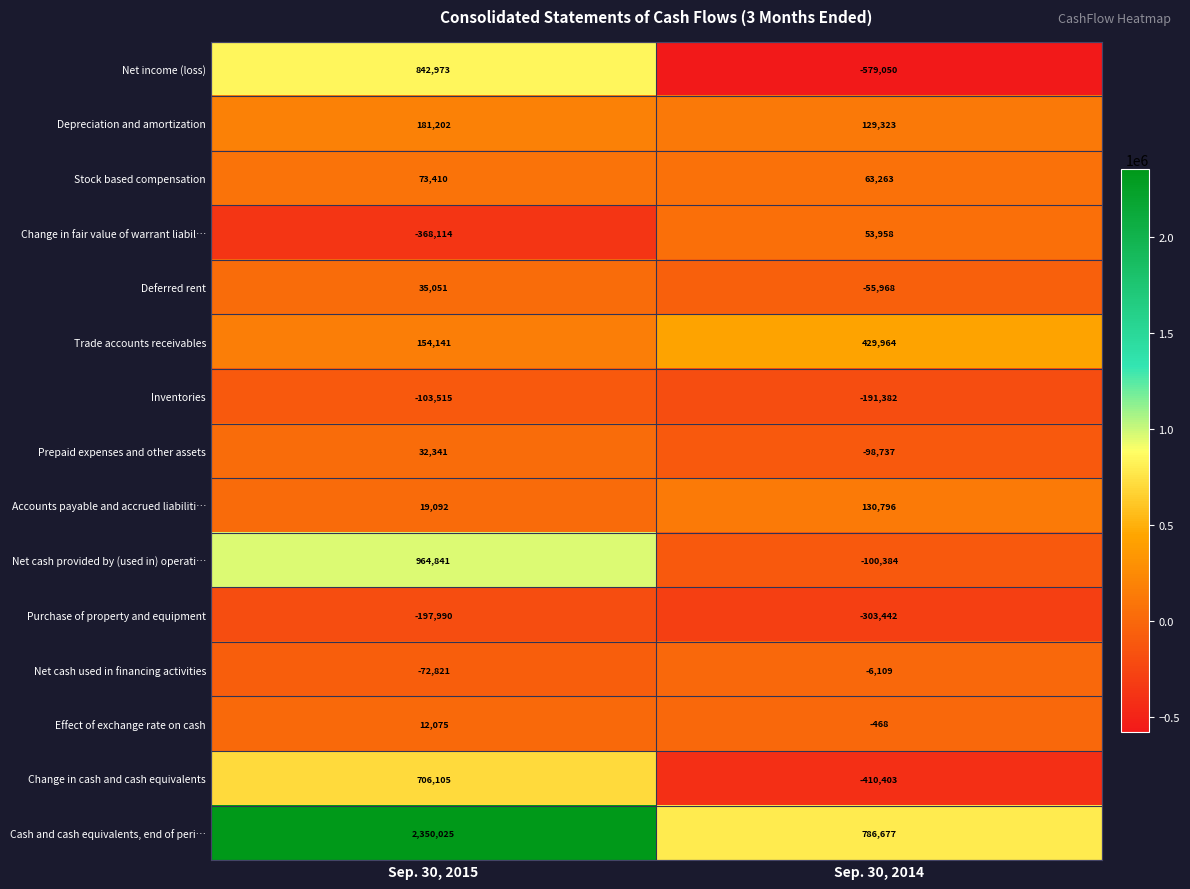

What is the difference between the maximum and minimum values in the Net cash used in financing activities series?

66712